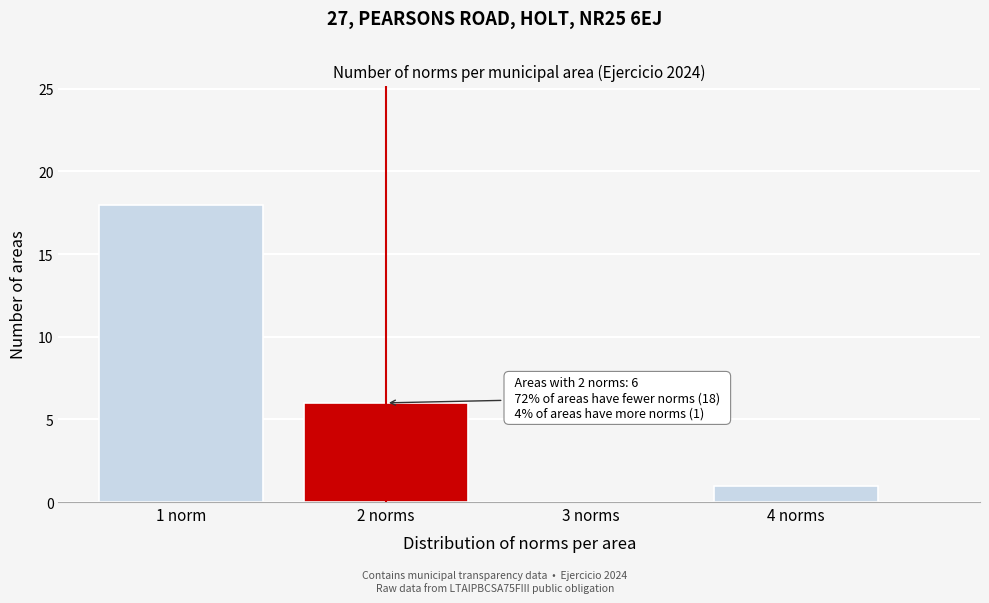

Reading right to left, list all the values displayed in this chart.

4 norms=1	3 norms=0	2 norms=6	1 norm=18